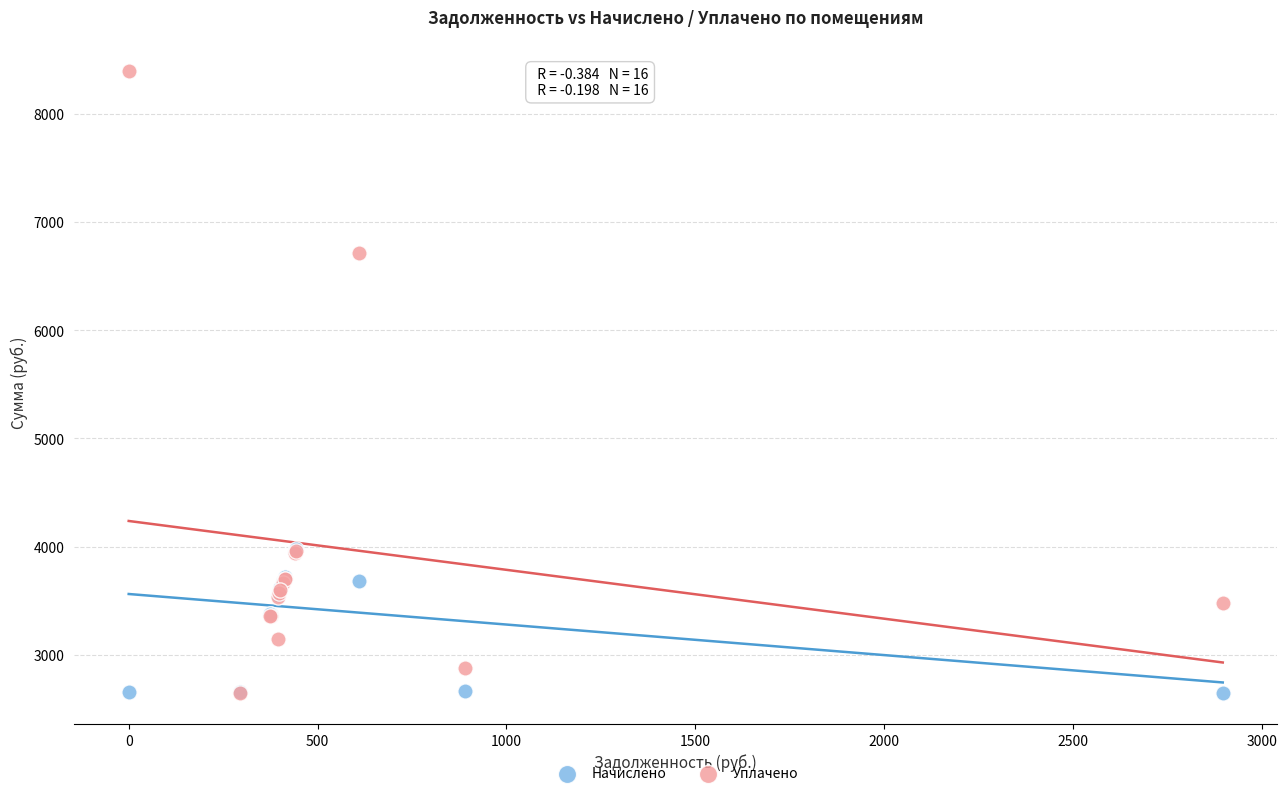

Which series contains the highest Y value?

Уплачено